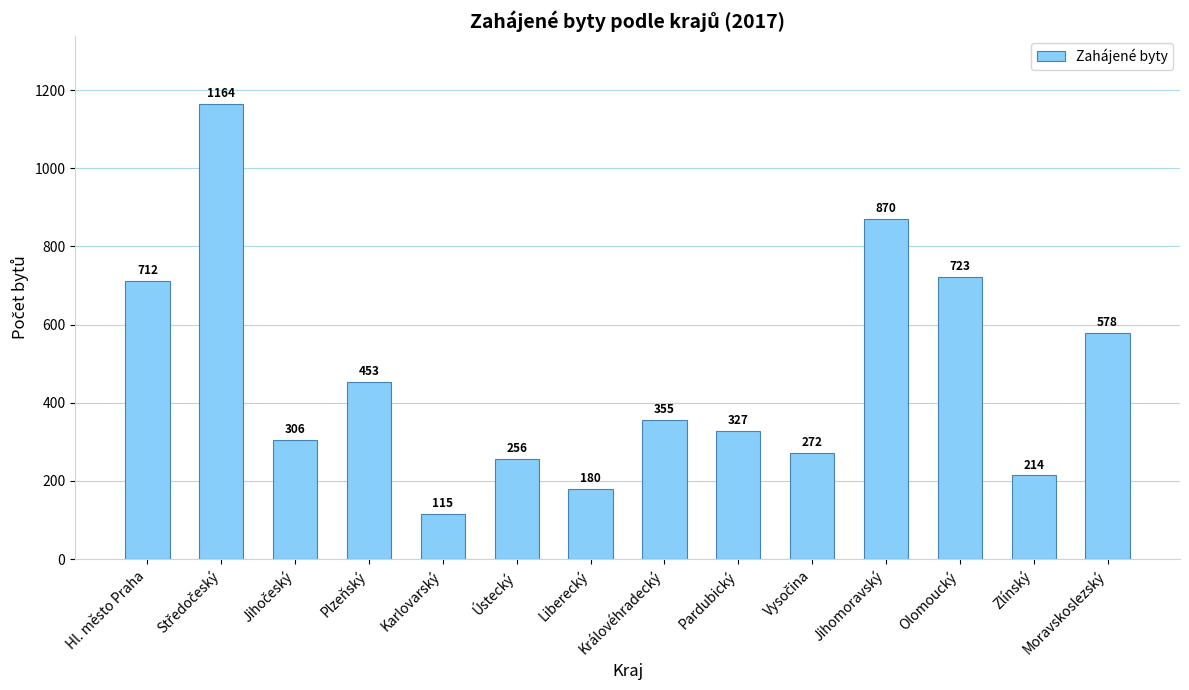

Which has a higher value, Liberecký or Ústecký?

Ústecký